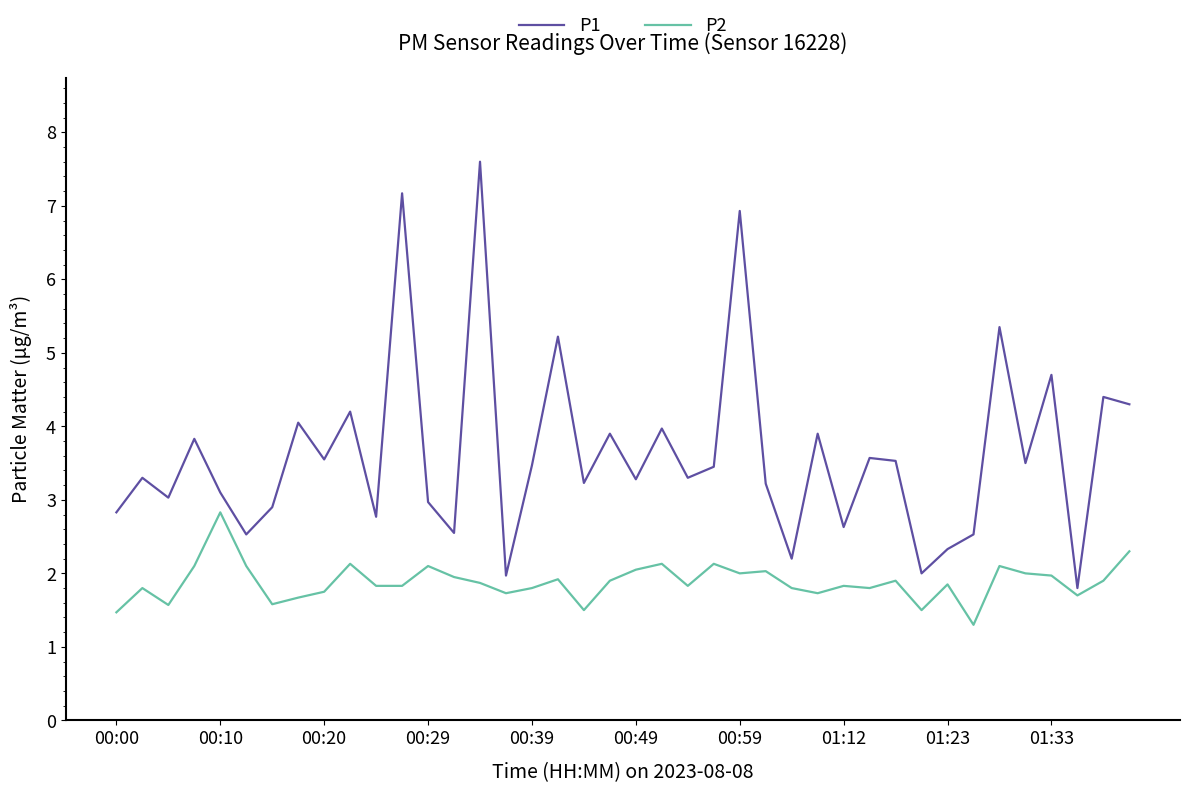

Which series has the widest spread of values?

P1